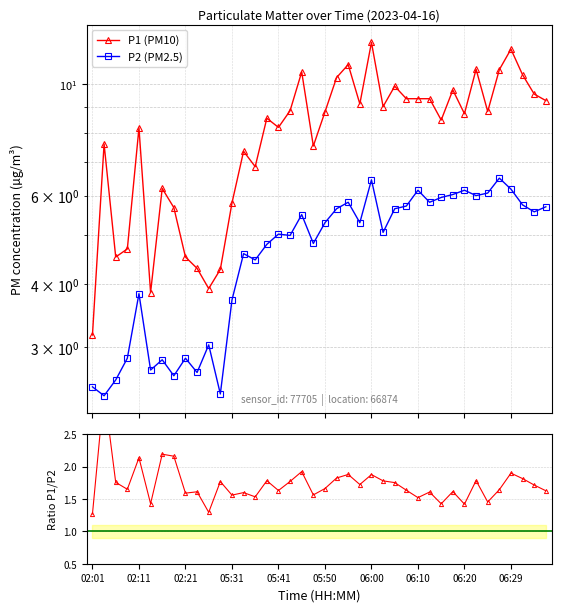

Count the number of data series in this chart.

3